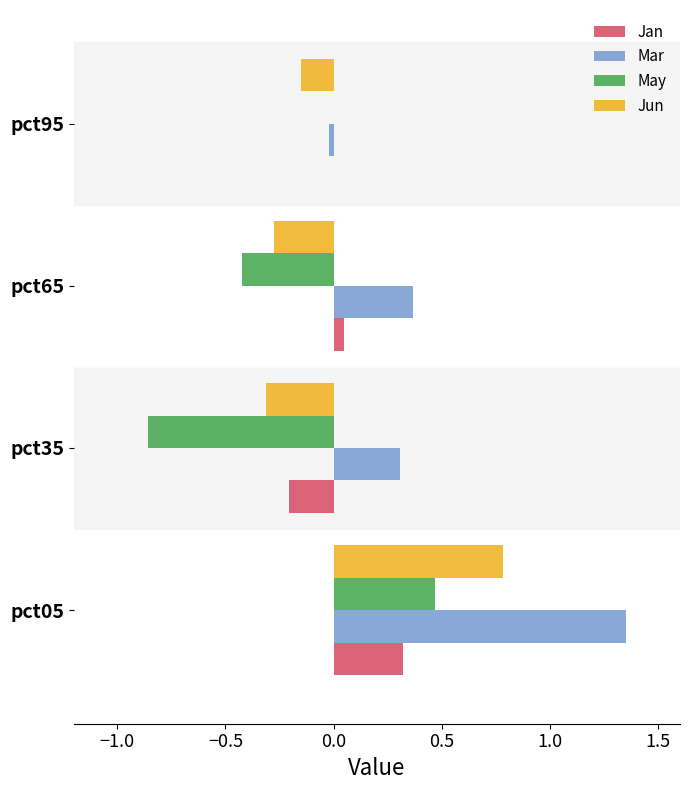

What is the sum of all May values?

-0.8